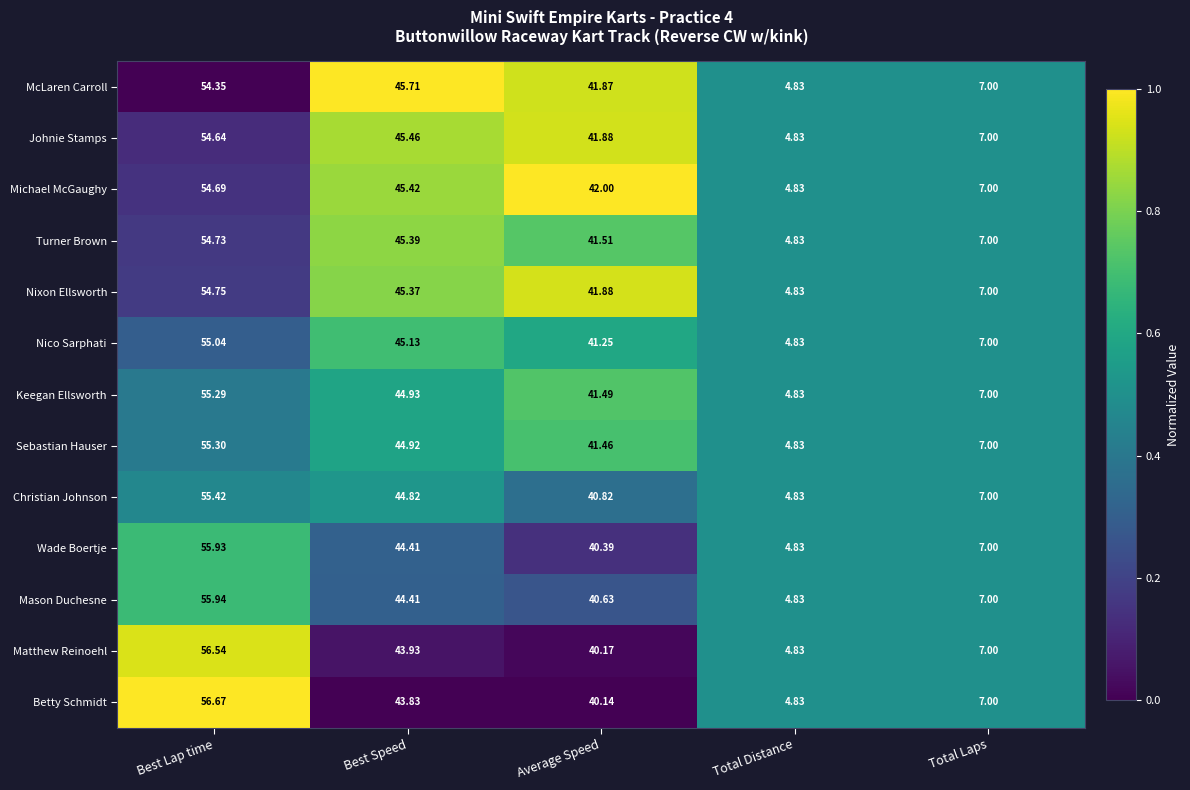

List the labels in order of Sebastian Hauser value, largest first.

Best Lap time, Best Speed, Average Speed, Total Laps, Total Distance